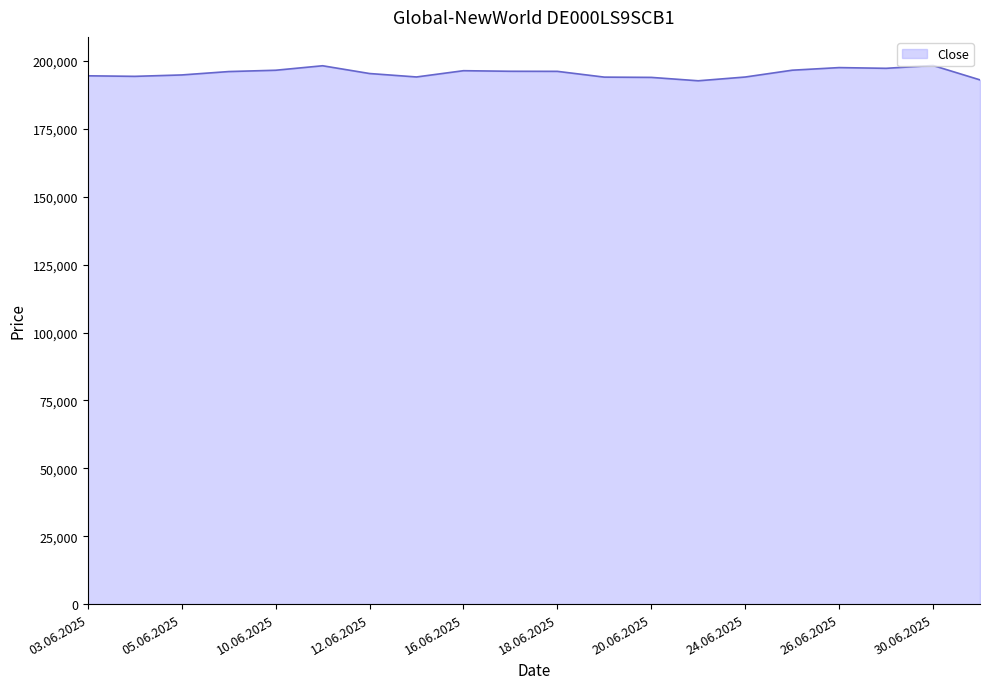

What is the maximum value shown in the chart?

198358